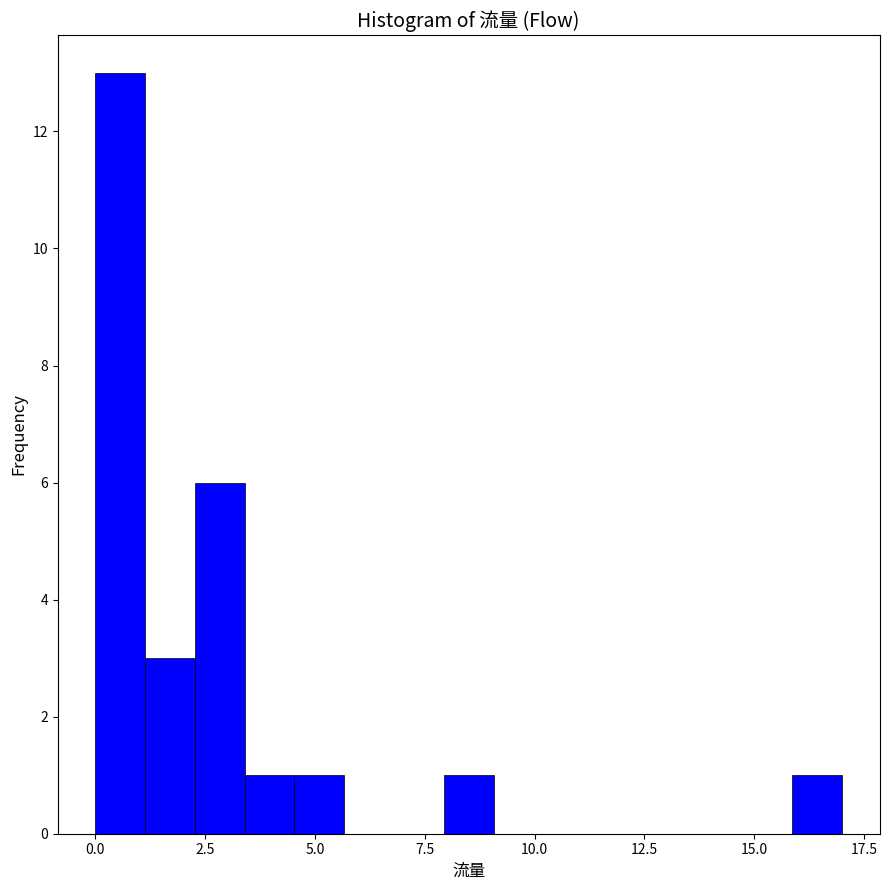

Read against the x-axis, roughly where is the centre of the tallest bar?

0.5